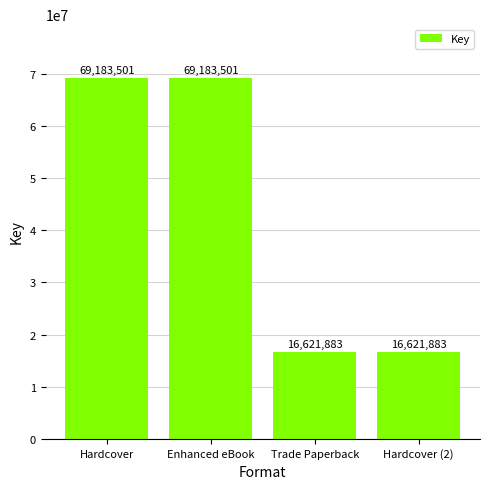

Which has a higher value, Hardcover or Trade Paperback?

Hardcover